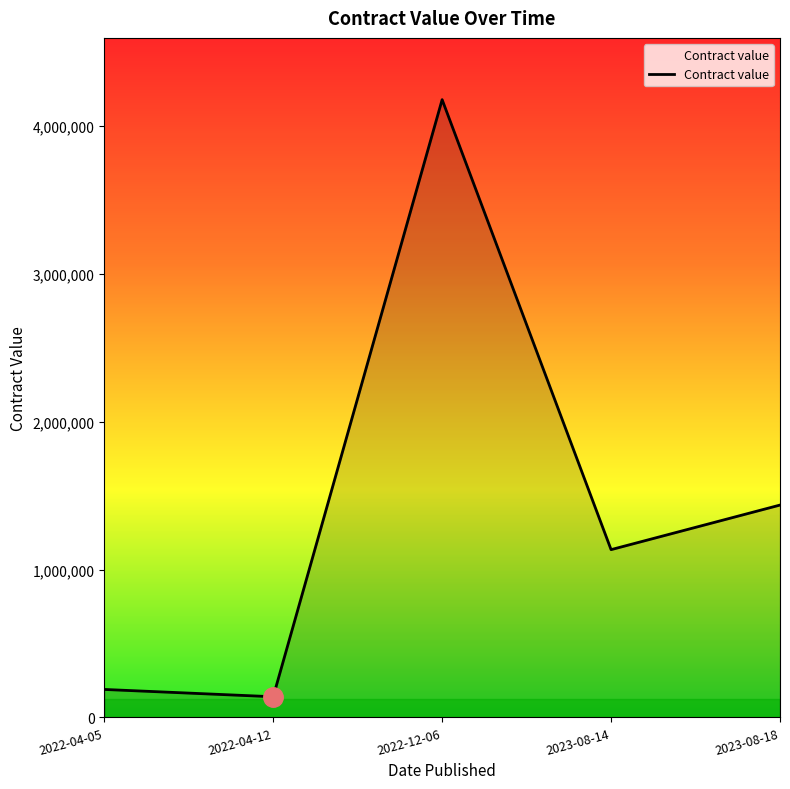

How many values are below 1134870?

2